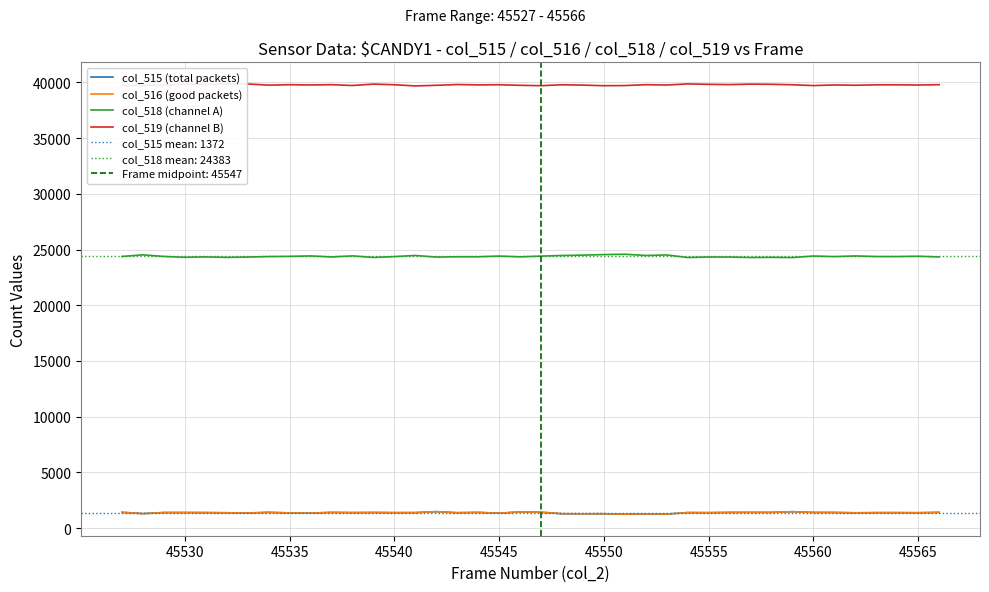

What is the maximum value for col_515 (total packets)?

1472